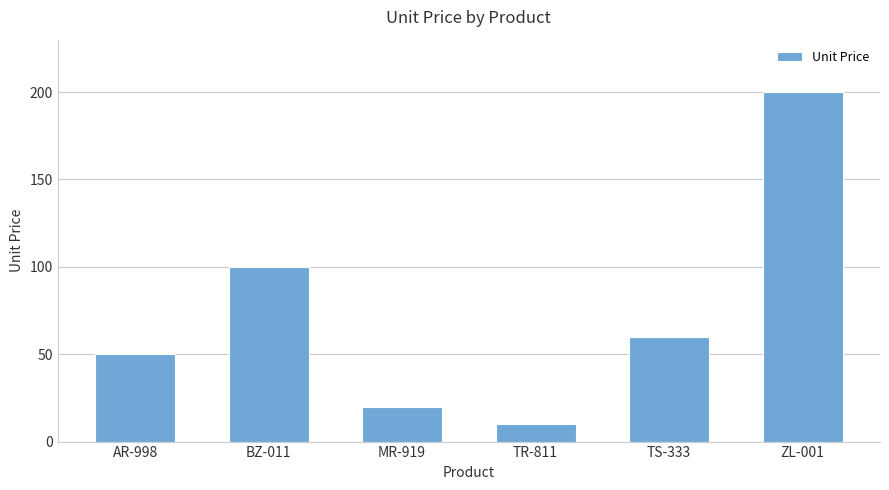

Approximately how many times larger is the value at MR-919 compared to AR-998?

0.4